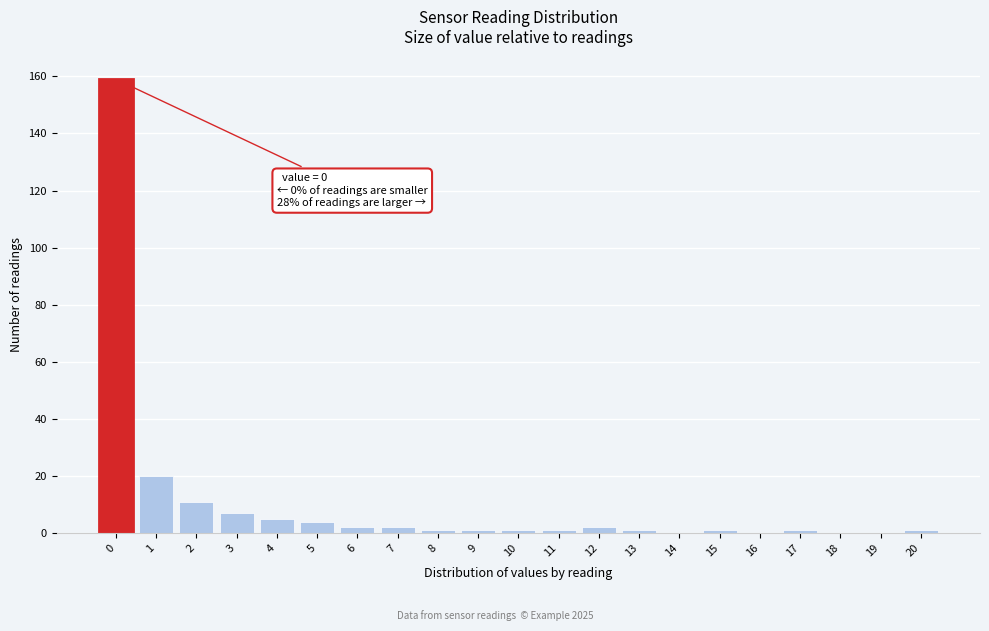

Reading left to right, extract all data points from this chart.

0=159	1=20	2=11	3=7	4=5	5=4	6=2	7=2	8=1	9=1	10=1	11=1	12=2	13=1	14=0	15=1	16=0	17=1	18=0	19=0	20=1